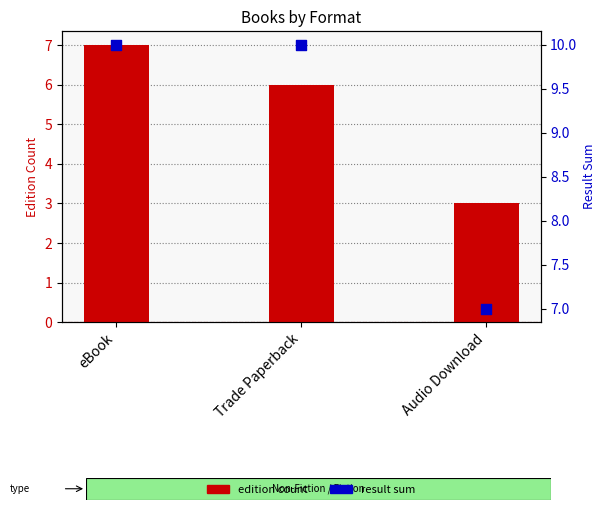

What are all the series names shown in the legend?

edition count, result sum